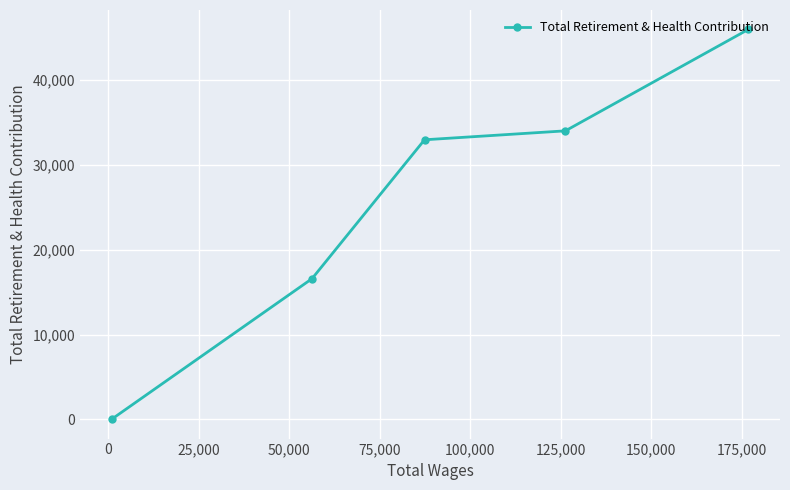

What is the average value?

25892